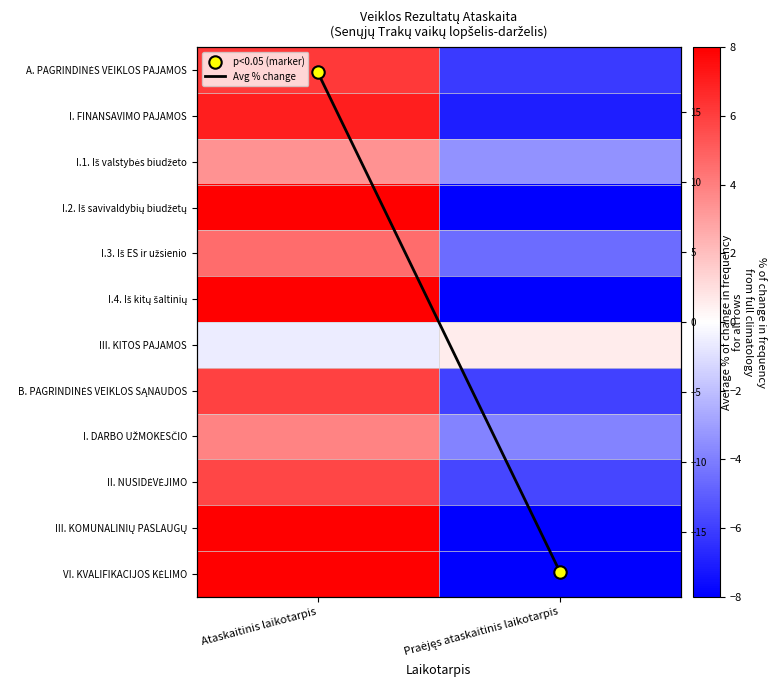

At which category does the chart reach its peak across all series?

Ataskaitinis laikotarpis